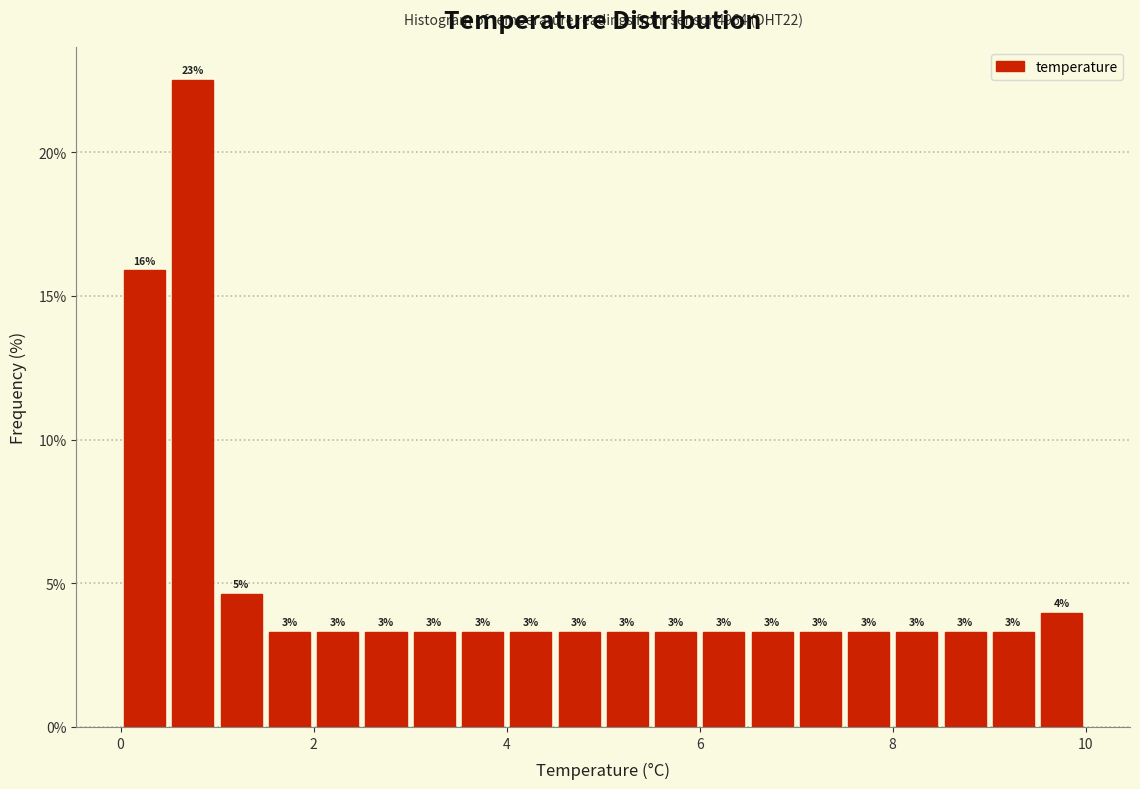

Around what value on the x-axis is the tallest bar? Give the approximate position of its centre, as read against the axis.

0.8